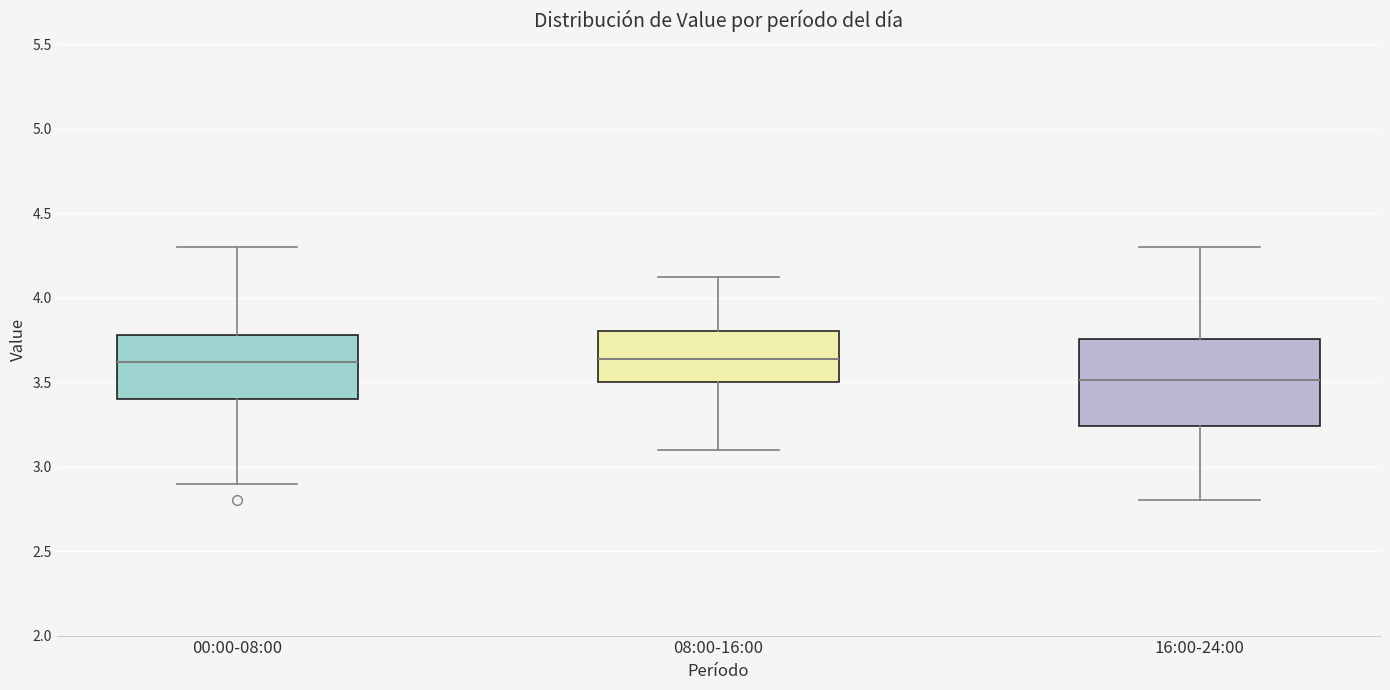

Reading left to right, read every box against the y-axis: the position of its median line, the range the box covers, and the ends of its whiskers. The values are not printed on the chart, so give them approximately, as read against the axis.

00:00-08:00: median 3.60, box 3.40 to 3.80, whiskers 2.90 to 4.30
08:00-16:00: median 3.65, box 3.50 to 3.80, whiskers 3.10 to 4.10
16:00-24:00: median 3.50, box 3.25 to 3.75, whiskers 2.80 to 4.30